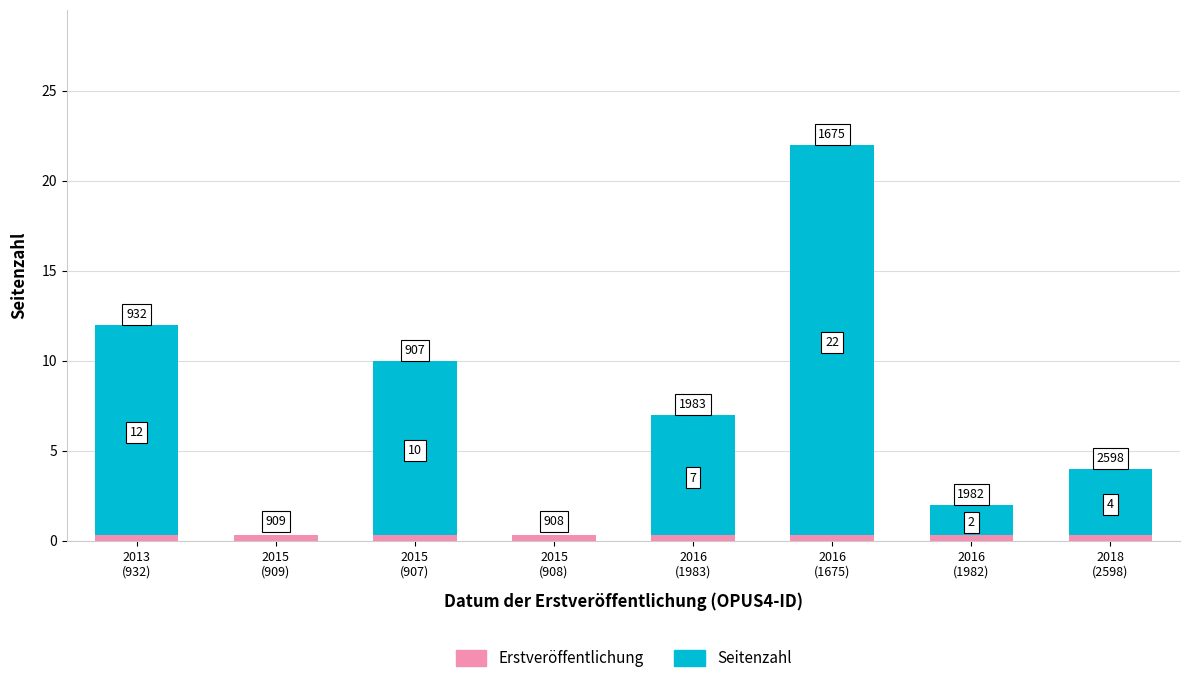

List the labels in order of Erstveröffentlichung value, smallest first.

2013
(932), 2015
(909), 2015
(907), 2015
(908), 2016
(1983), 2016
(1675), 2016
(1982), 2018
(2598)